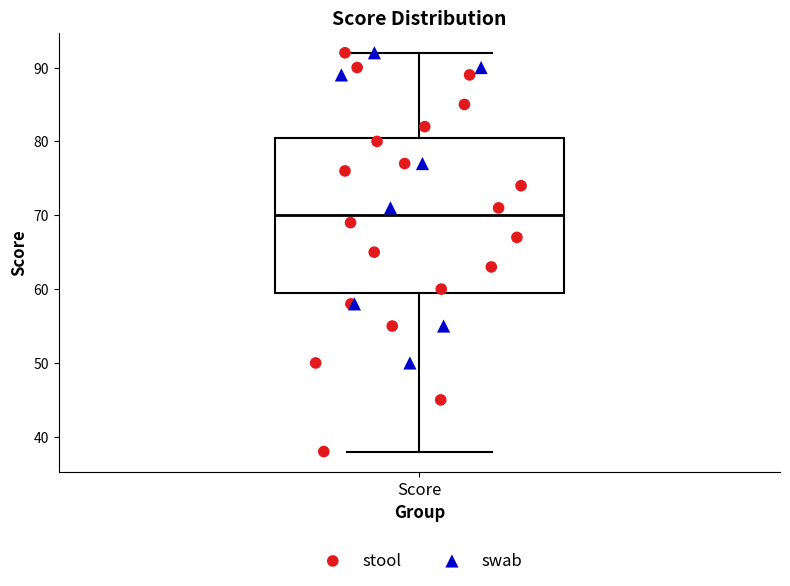

Read this box plot against the y-axis: the position of the median line, the range covered by the box, and the ends of both whiskers. The values are not printed on the chart, so give them approximately, as read against the axis.

median 70, box 60 to 81, whiskers 38 to 92